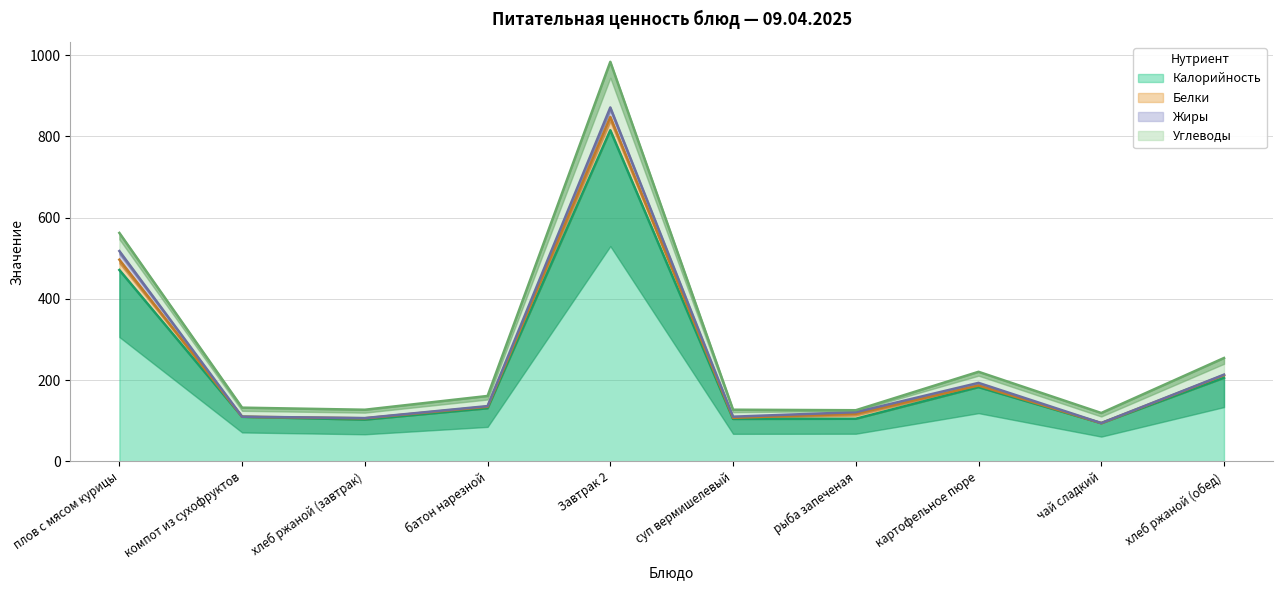

What is the greatest value displayed?

815.2